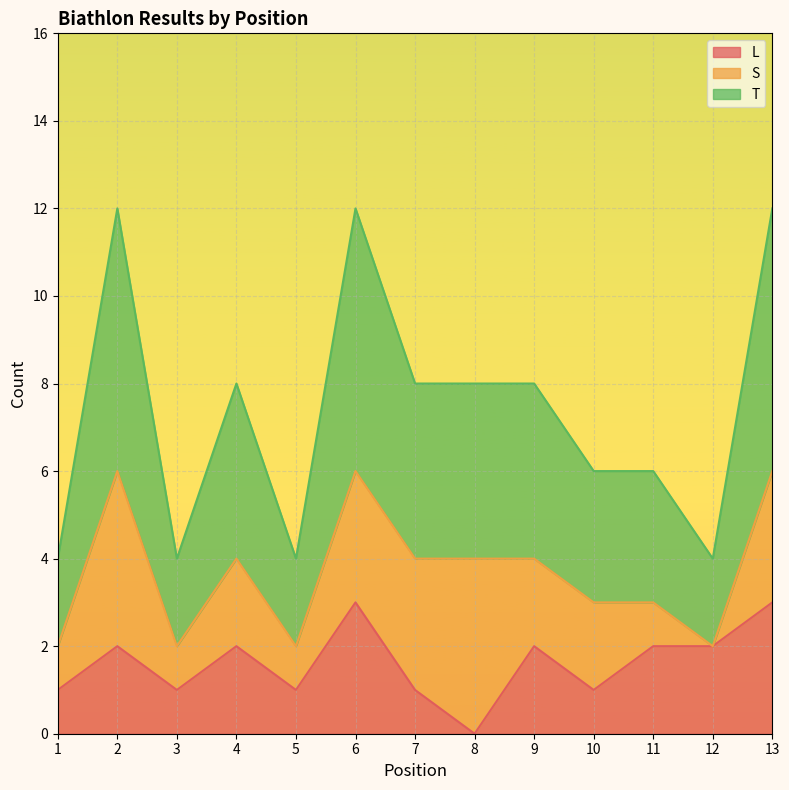

What is the total value across all series at 7?

8